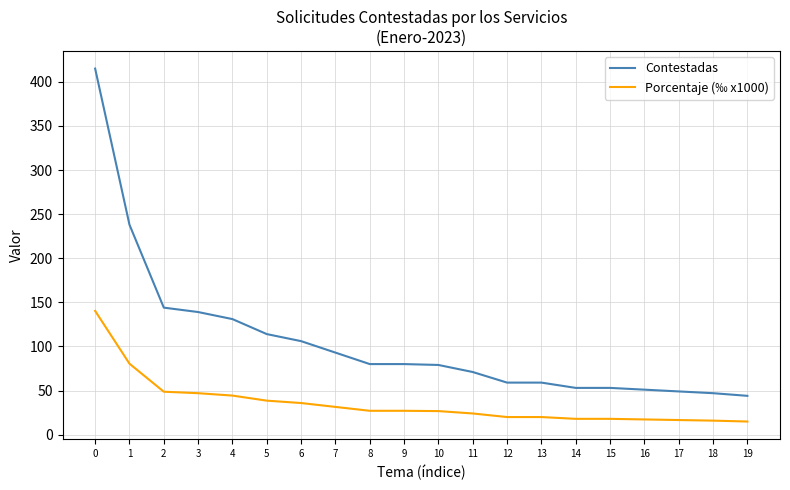

What is the spread (max minus min) of values at 0?

274.7